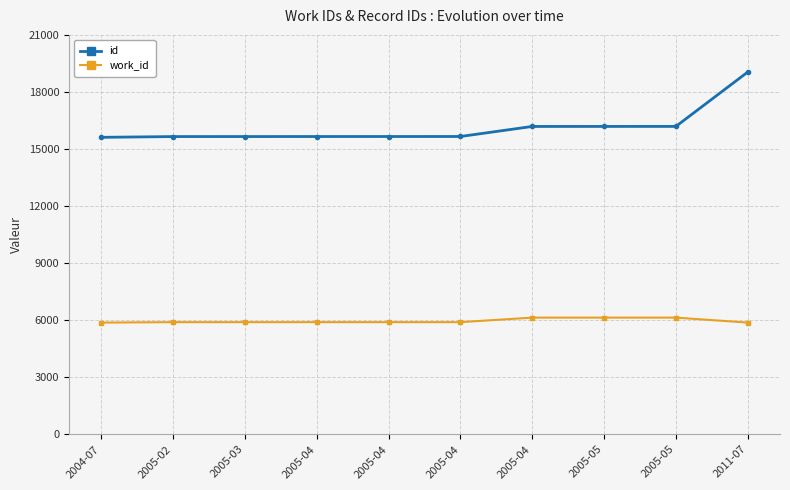

How many lines are shown in the chart?

2